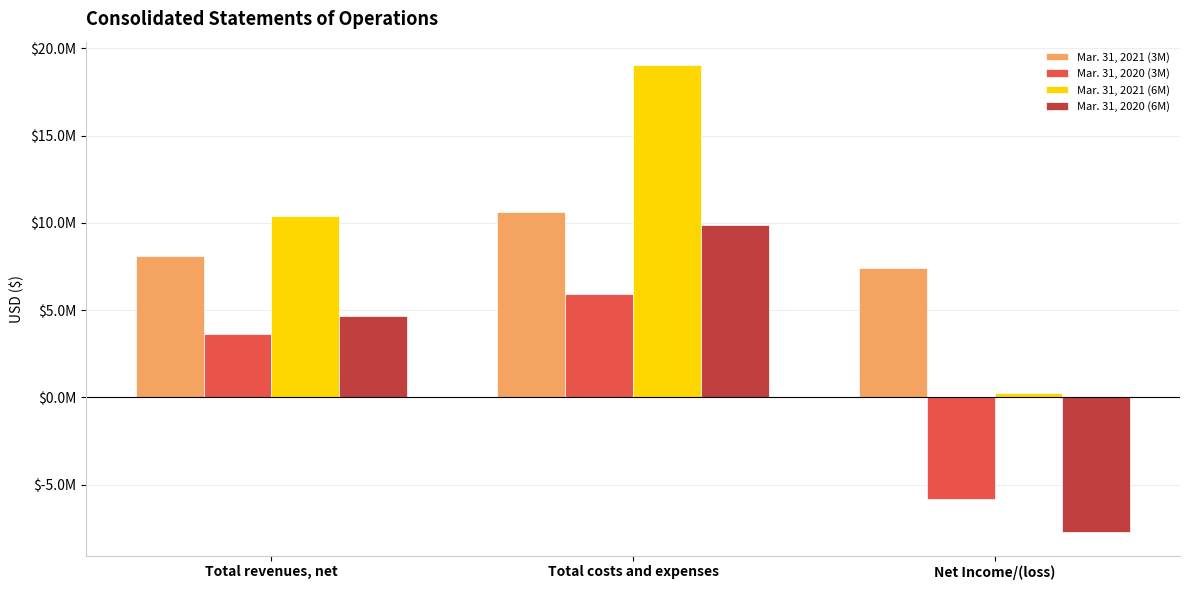

What is the total value across all series at Net Income/(loss)?

-5913900